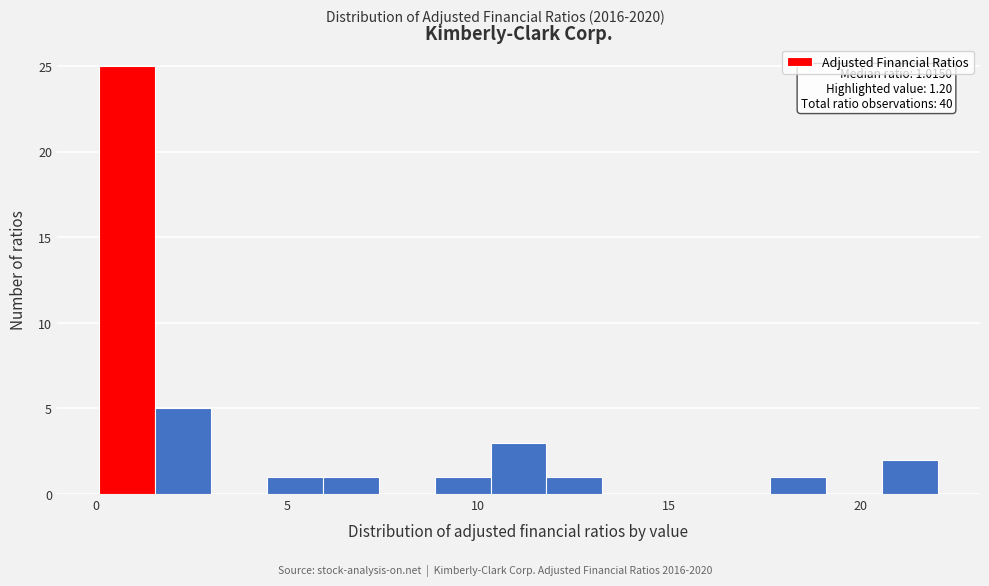

Around what value on the x-axis is the tallest bar? Give the approximate position of its centre, as read against the axis.

1.0